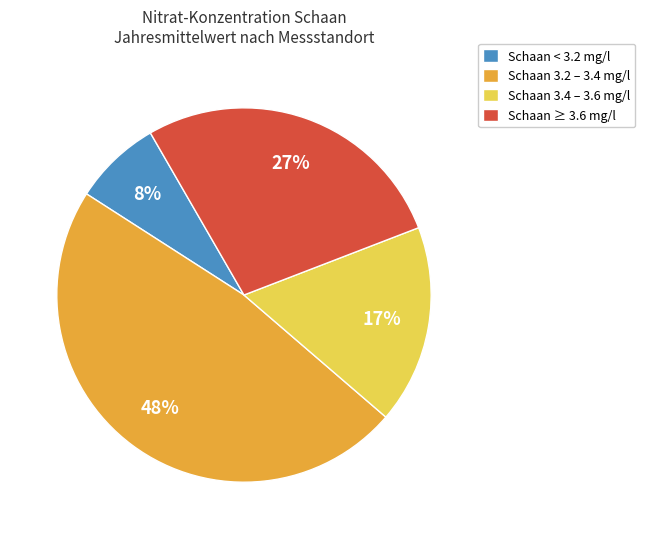

Rank the categories by value from lowest to highest.

Schaan < 3.2 mg/l, Schaan 3.4 – 3.6 mg/l, Schaan ≥ 3.6 mg/l, Schaan 3.2 – 3.4 mg/l